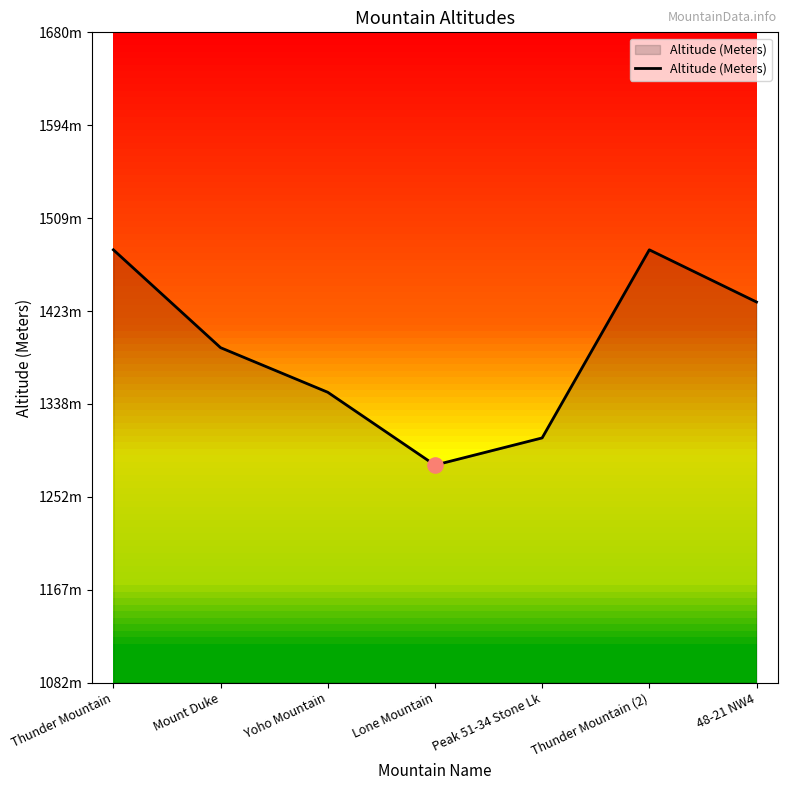

What is the change in value from Thunder Mountain (2) to 48-21 NW4?

-48